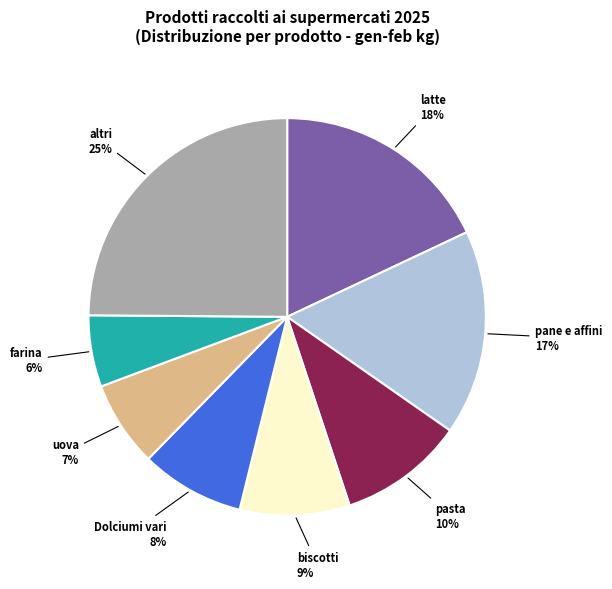

Count the number of slices in the pie.

8